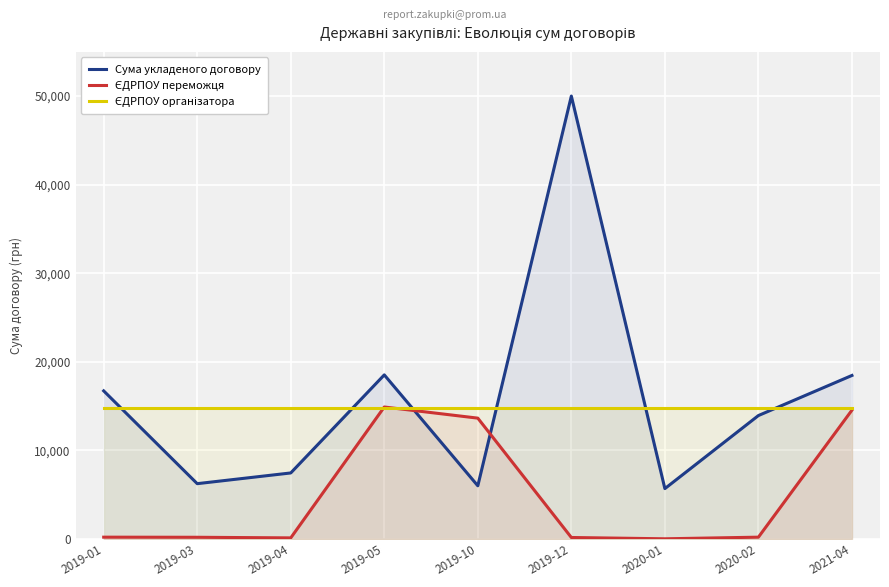

What is the sum of all ЄДРПОУ організатора values?

132955.7